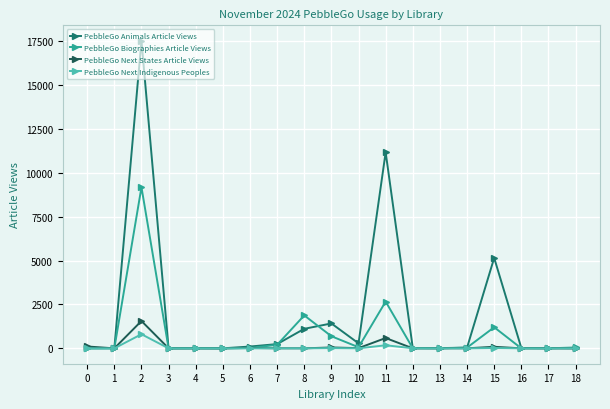

Which series has the largest total across all categories?

PebbleGo Animals Article Views